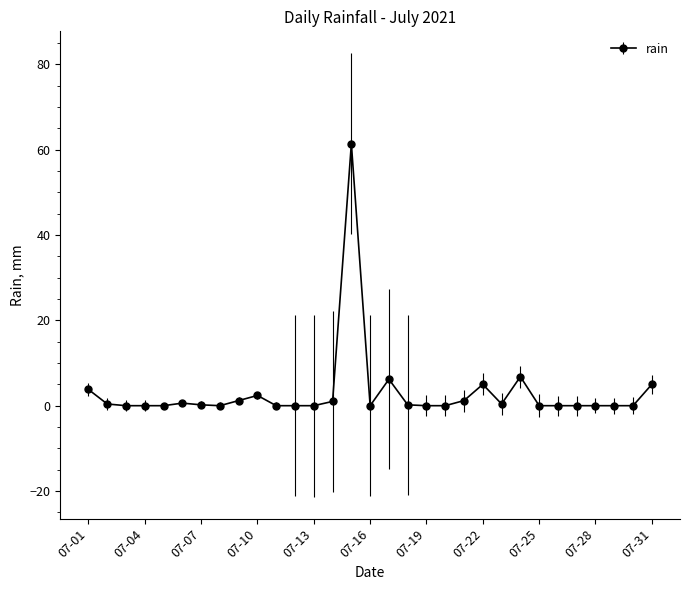

What is the greatest value displayed?

61.4